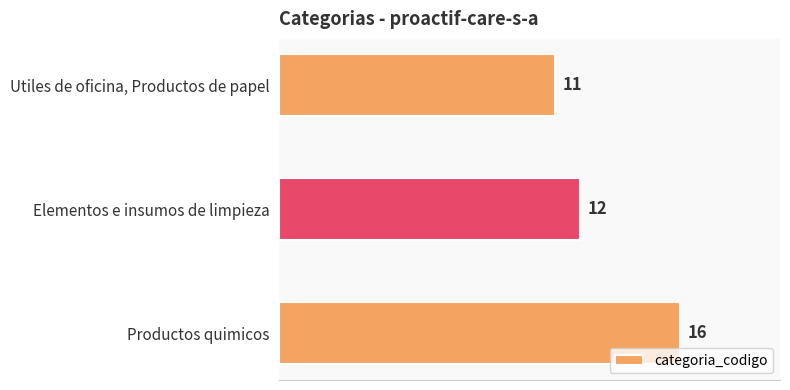

What is the label of the 3rd bar from the top?

Productos quimicos